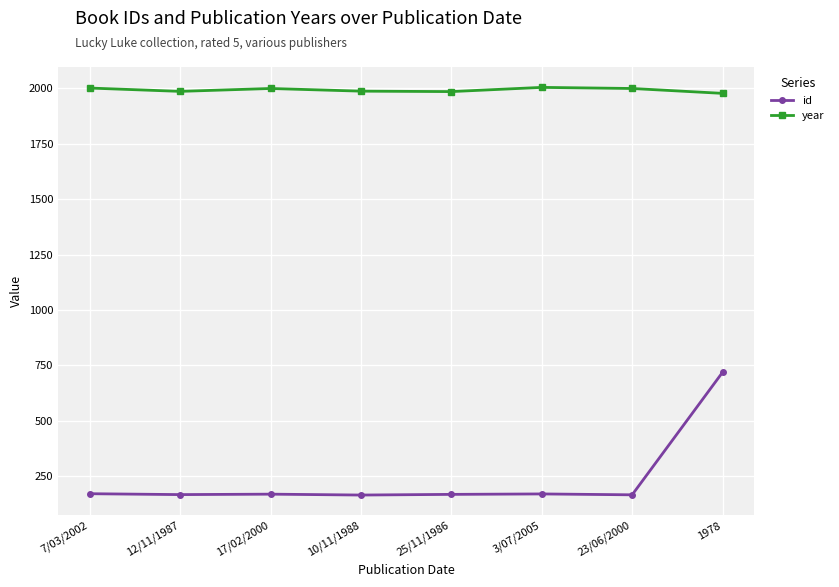

What is the label of the 7th point from the right?

12/11/1987